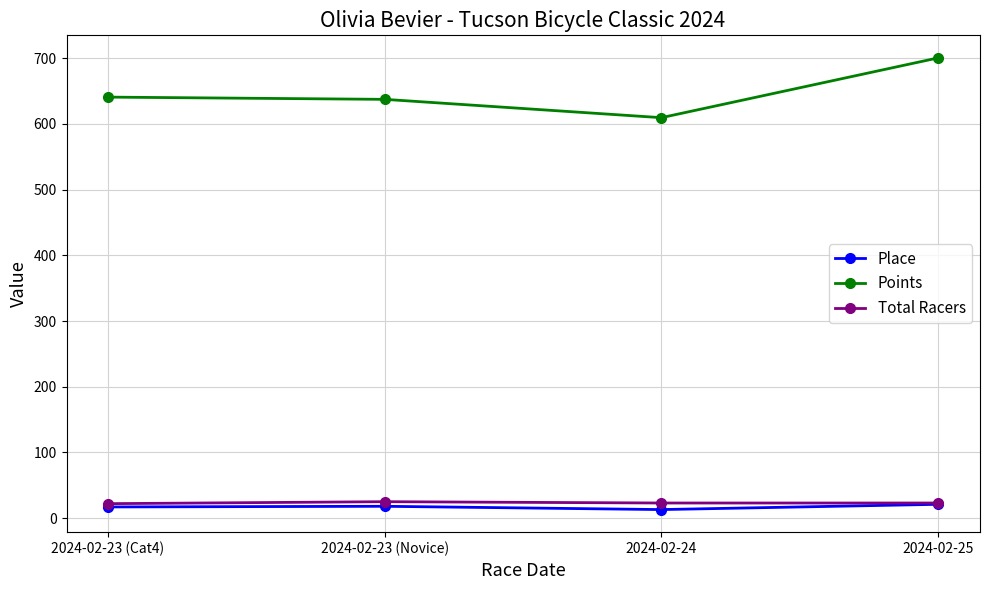

True or false: Points and Place cross at least once.

False